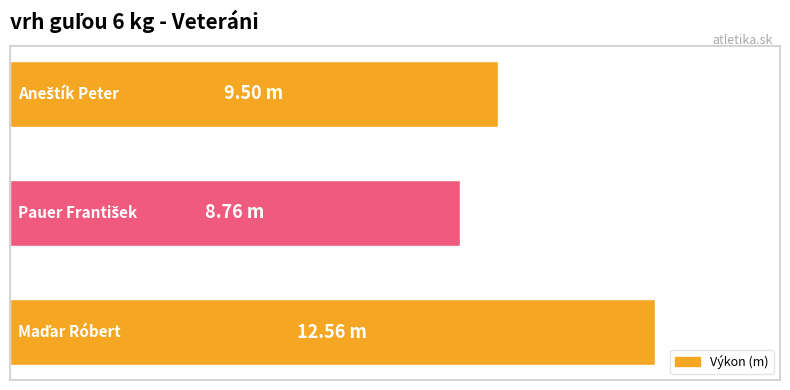

Does the chart contain any negative values?

No